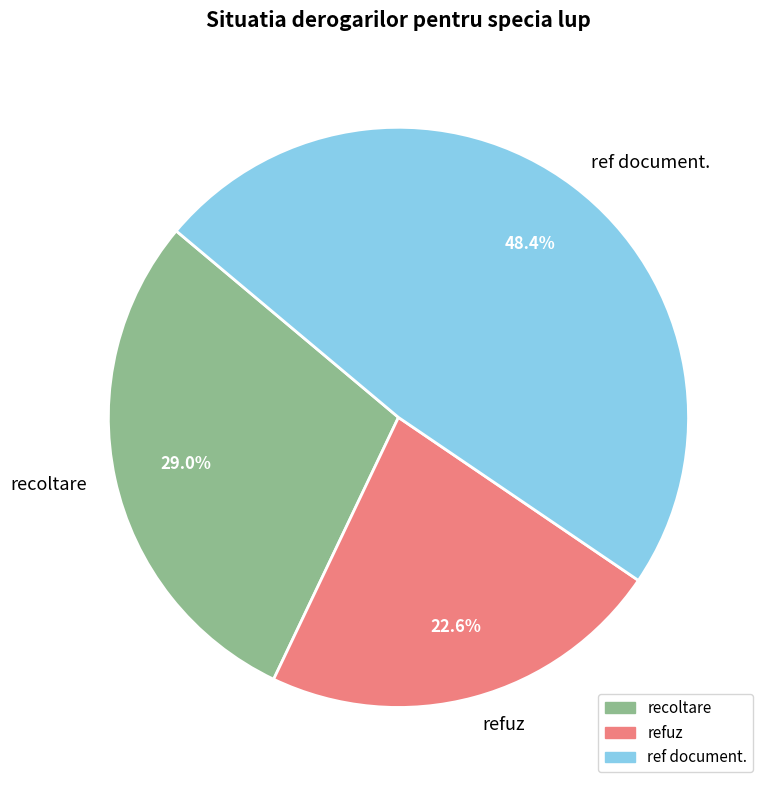

Which has a higher value, refuz or recoltare?

recoltare